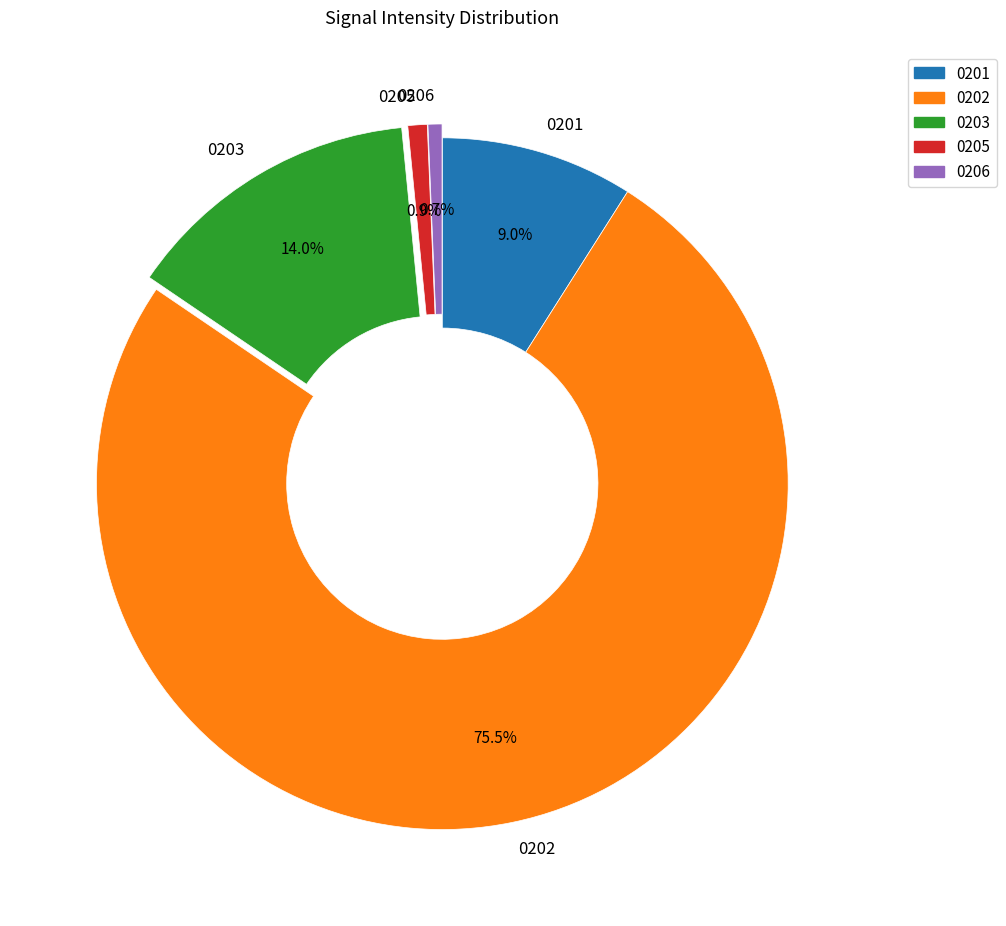

Which has a higher value, 0205 or 0202?

0202